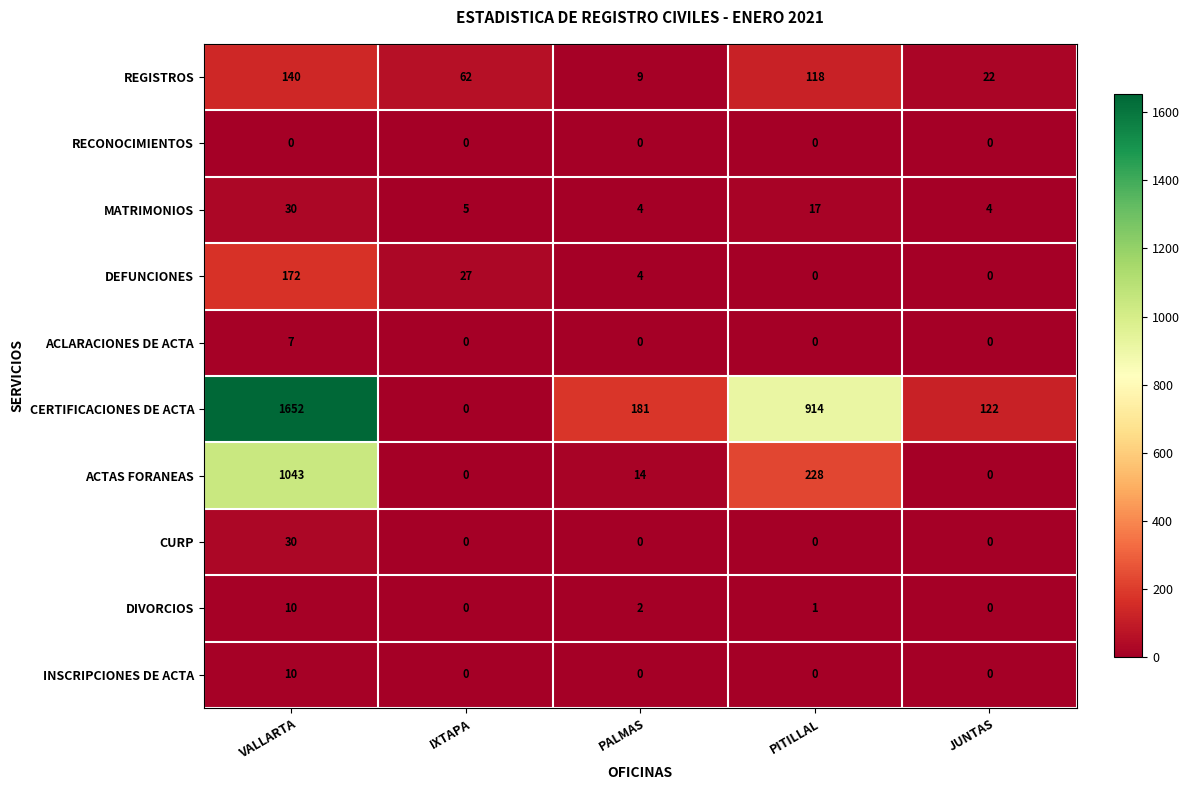

Which series has the widest spread of values?

CERTIFICACIONES DE ACTA